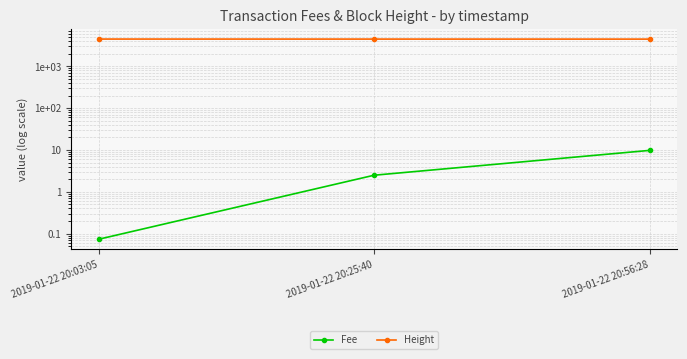

What is the label of the 1st point from the left?

2019-01-22 20:03:05